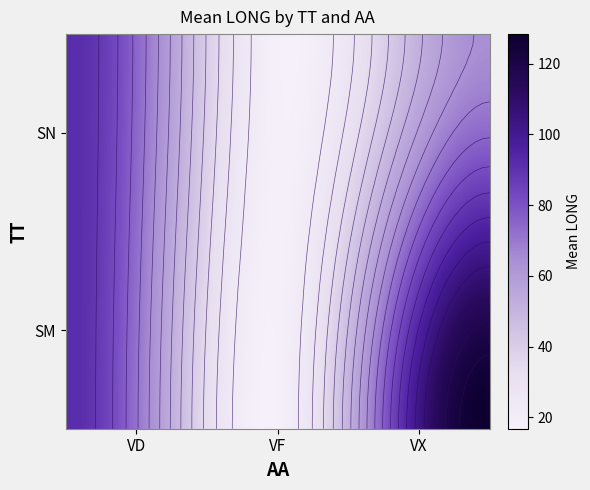

Which series changed the most between VD and VF?

SN